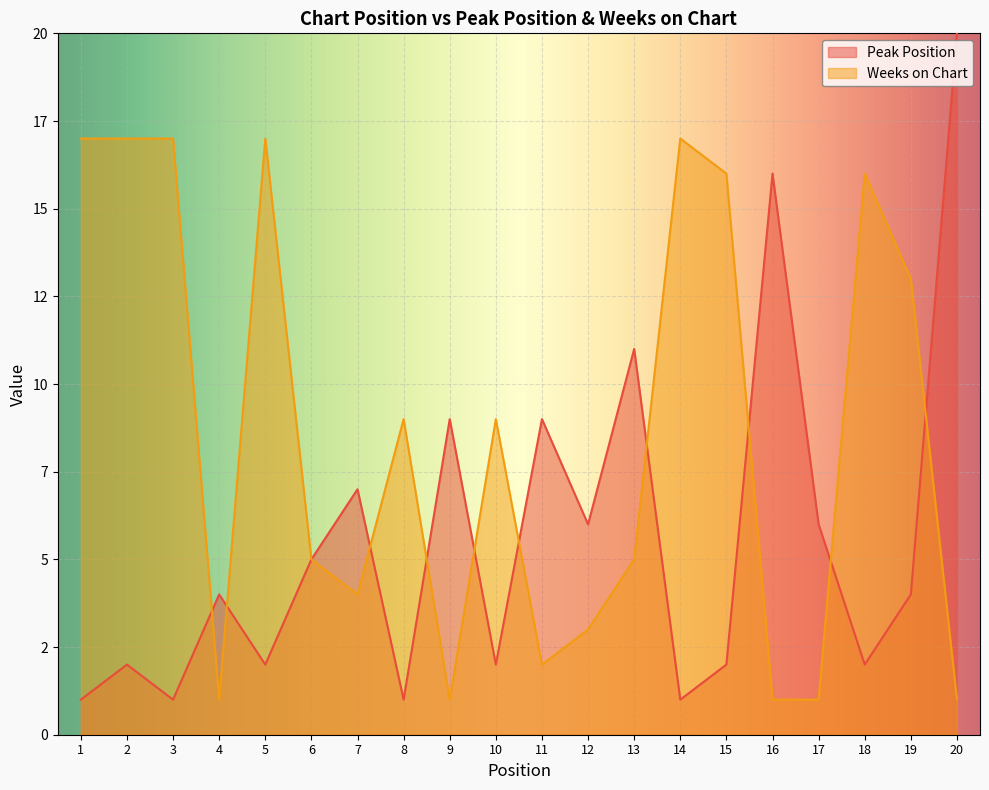

At which category is the sum across all series the highest?

20